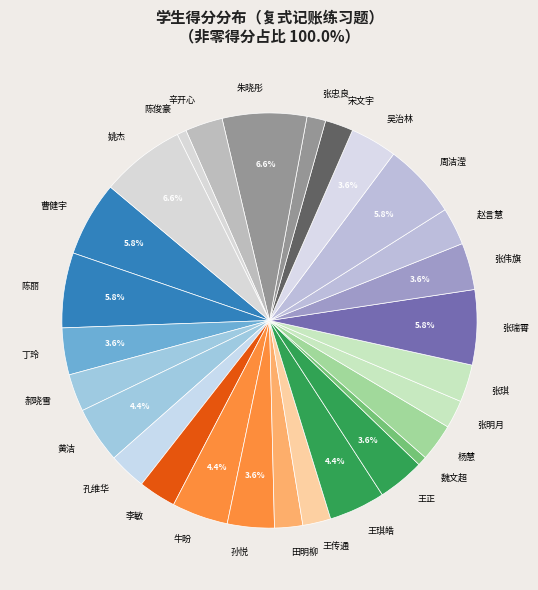

Approximately how many times larger is the value at 孔维华 compared to 王正?

0.8